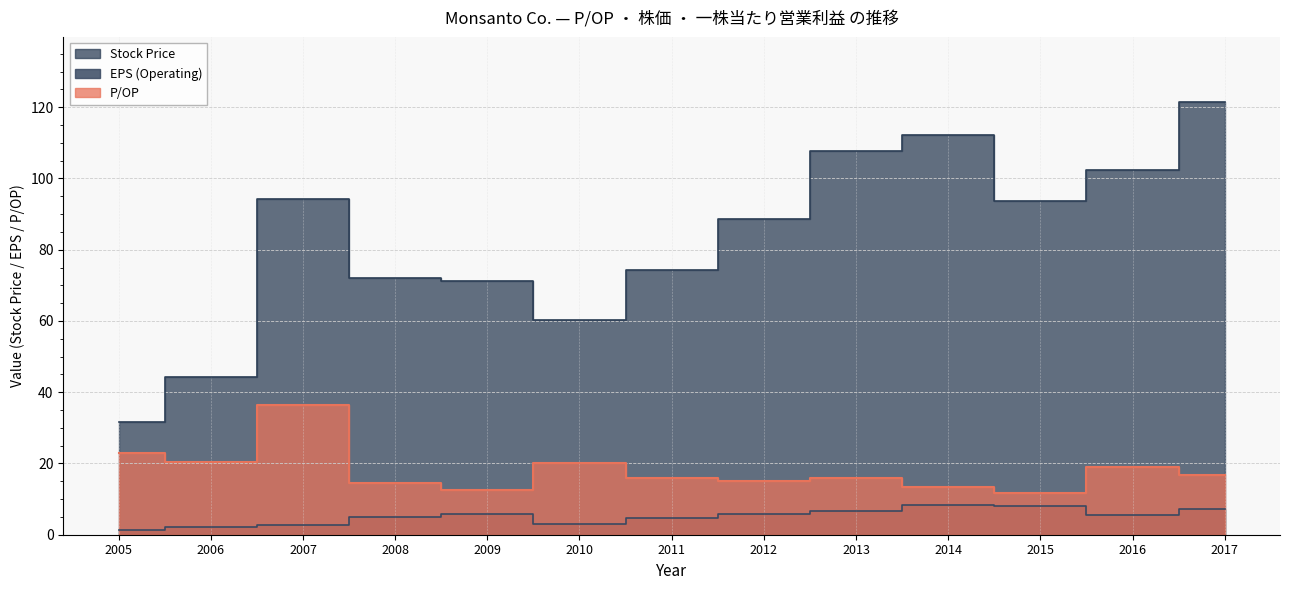

Is the value of EPS (Operating) at 2016 greater than the value of P/OP at 2008?

No